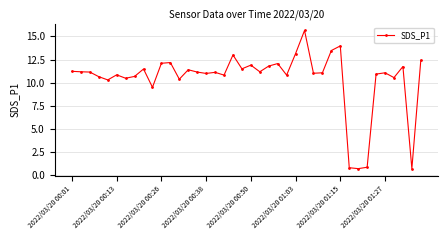

How many lines are shown in the chart?

1